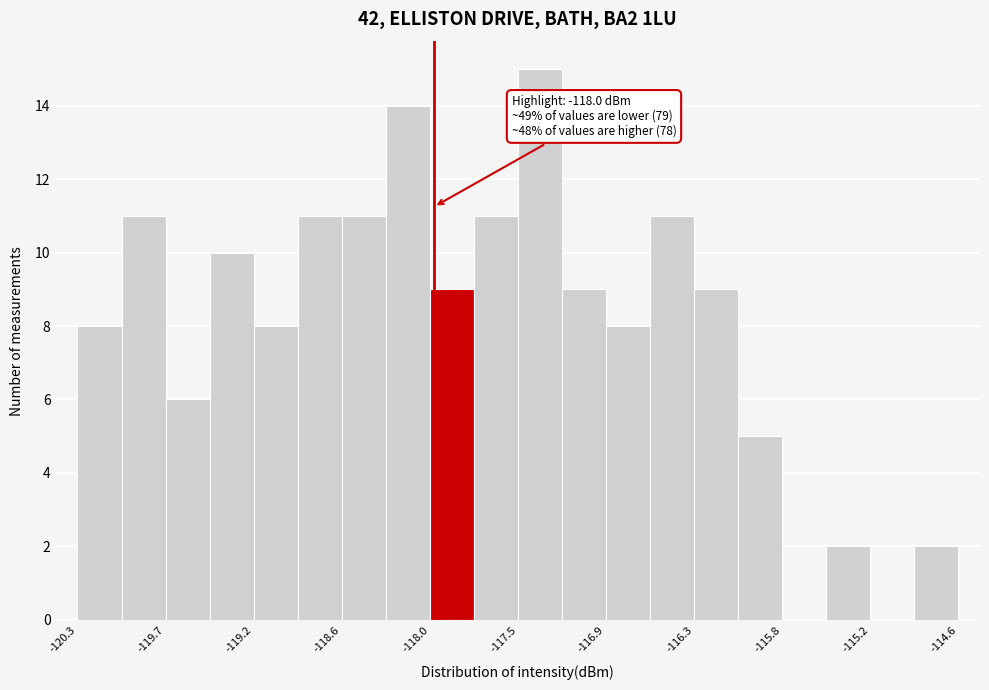

Around what value on the x-axis is the tallest bar? Give the approximate position of its centre, as read against the axis.

-117.3